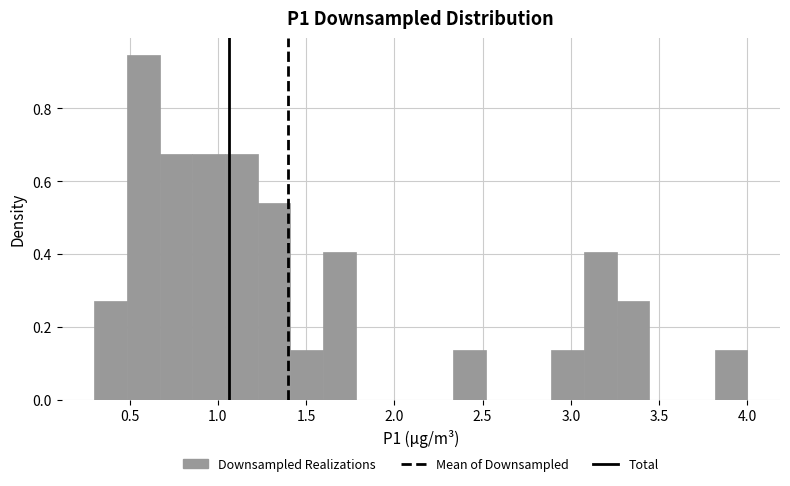

Read against the x-axis, roughly where is the centre of the tallest bar?

0.60